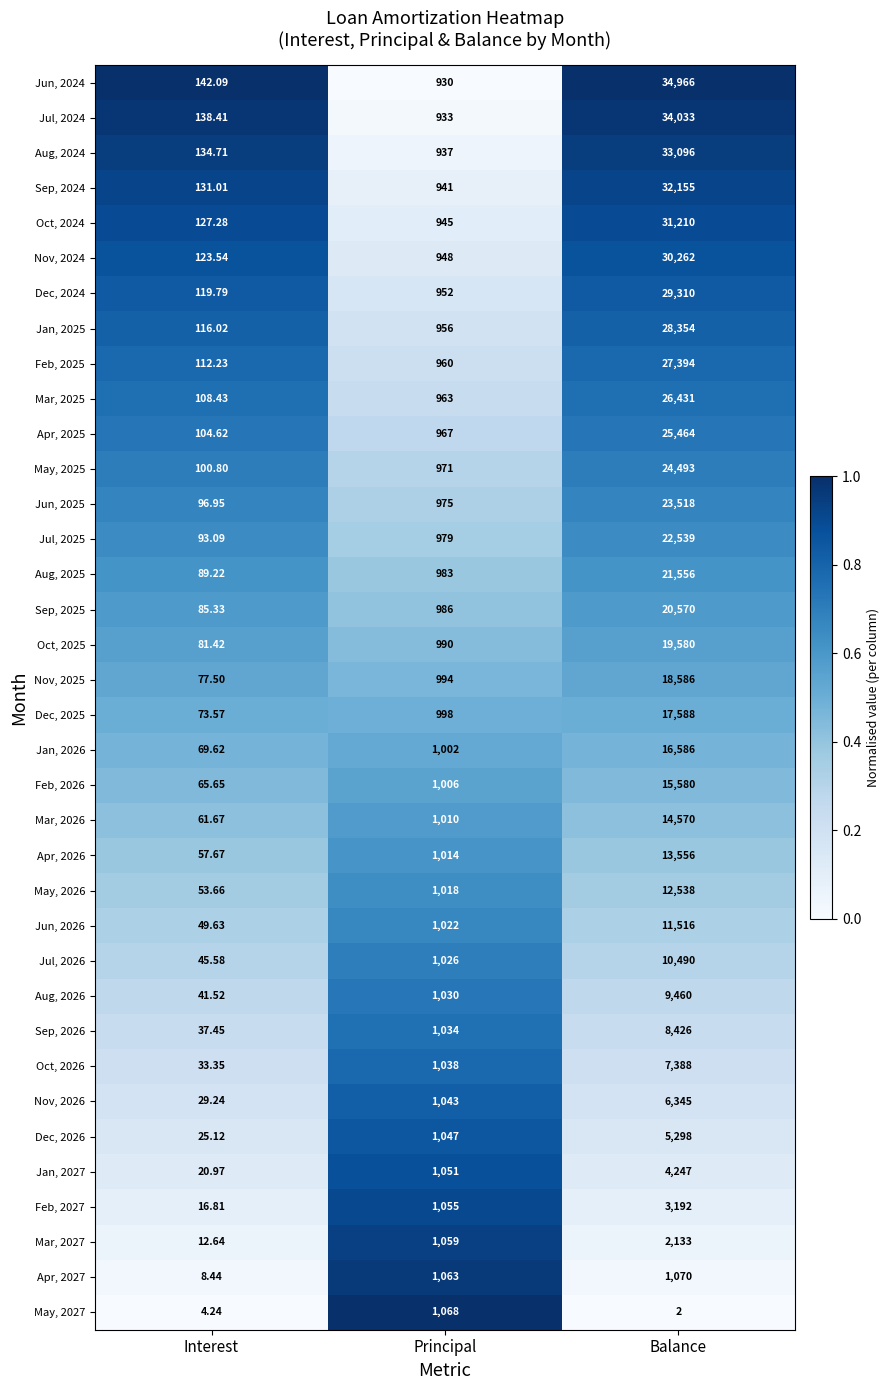

Which category has the highest value in the Feb, 2026 series?

Balance